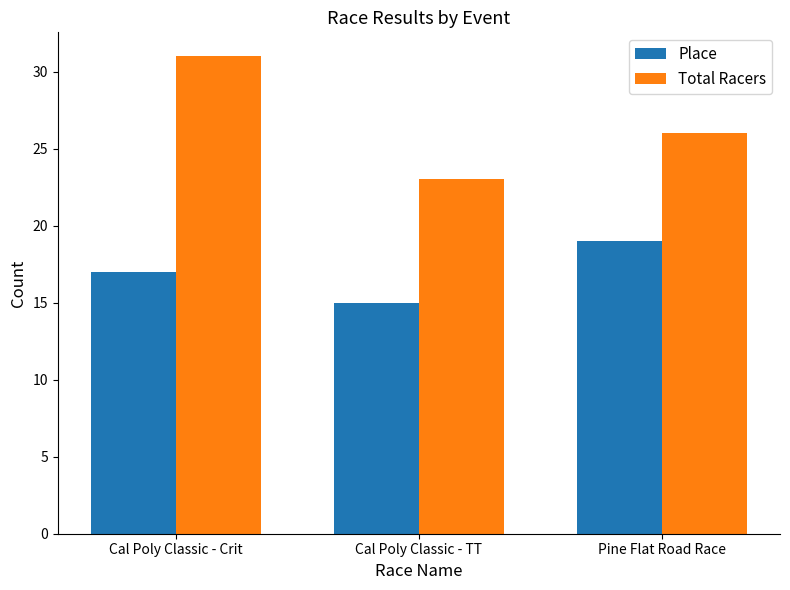

How many values in the Place series are below 17?

1